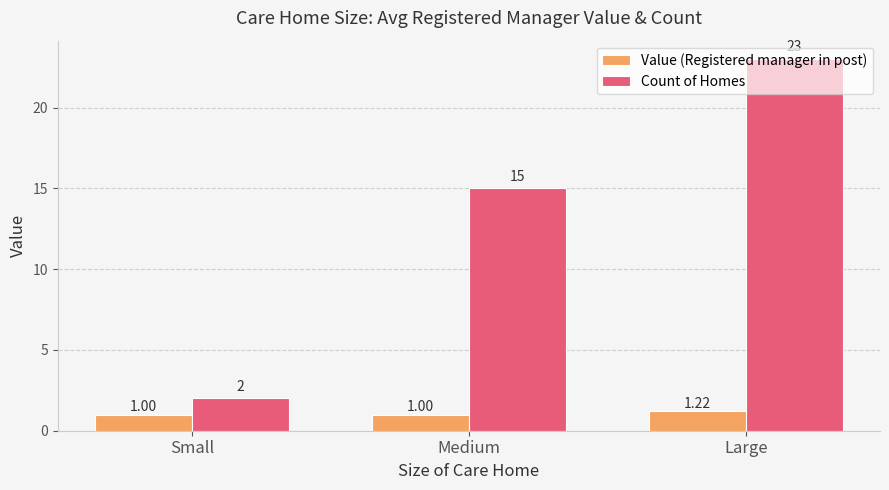

Which series has the largest total across all categories?

Count of Homes